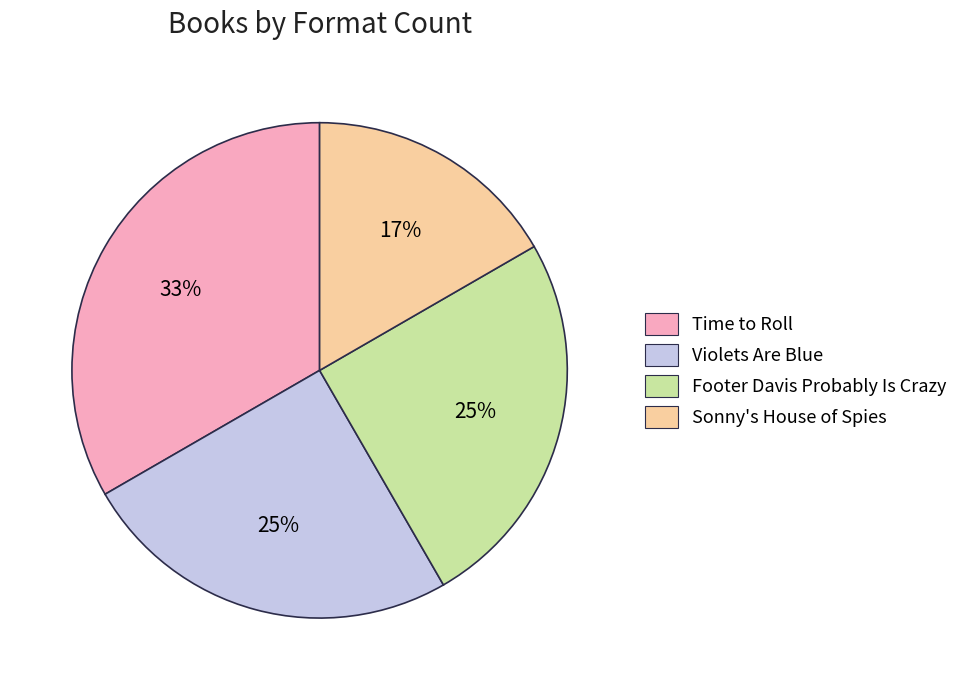

To the nearest percent, what is the combined percentage of Violets Are Blue and Sonny's House of Spies?

42%